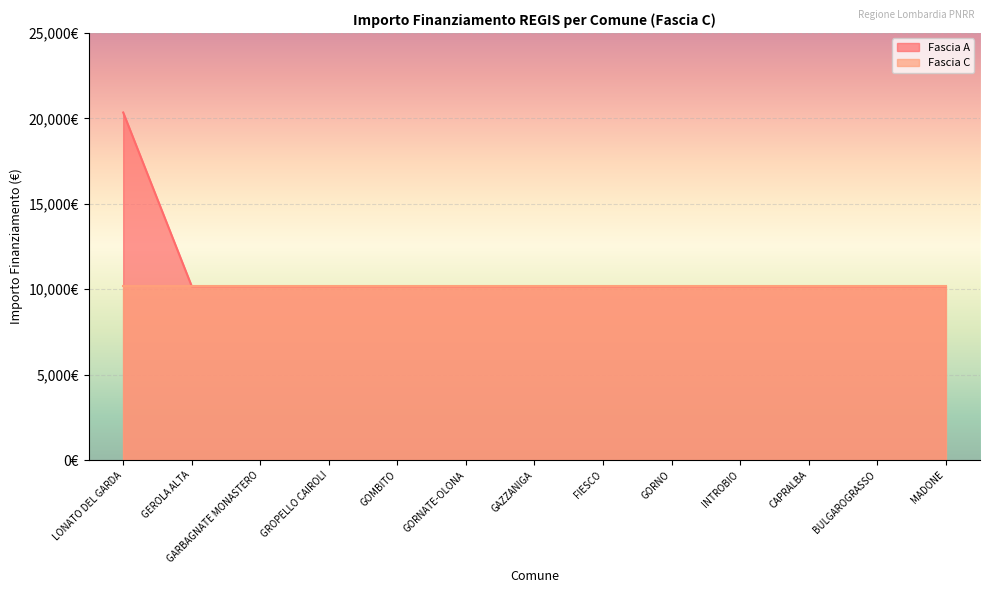

At which category does the chart reach its peak across all series?

LONATO DEL GARDA